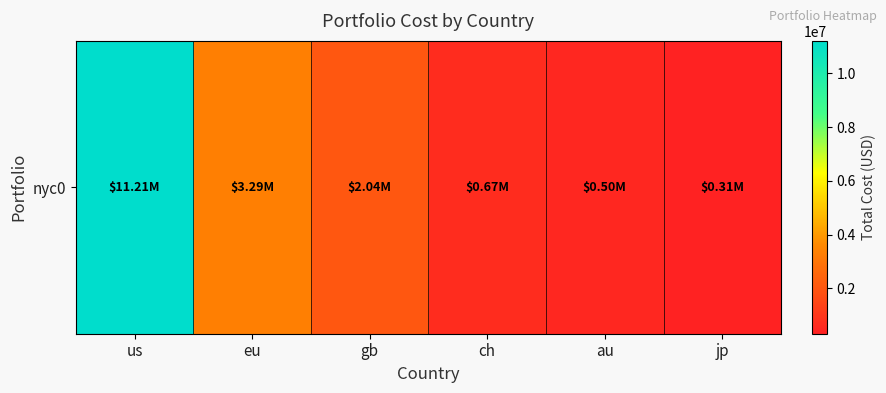

Reading left to right, list all the values displayed in this chart.

11207339.5	3292896.2	2040662.4	669323.8	503734.2	313342.4